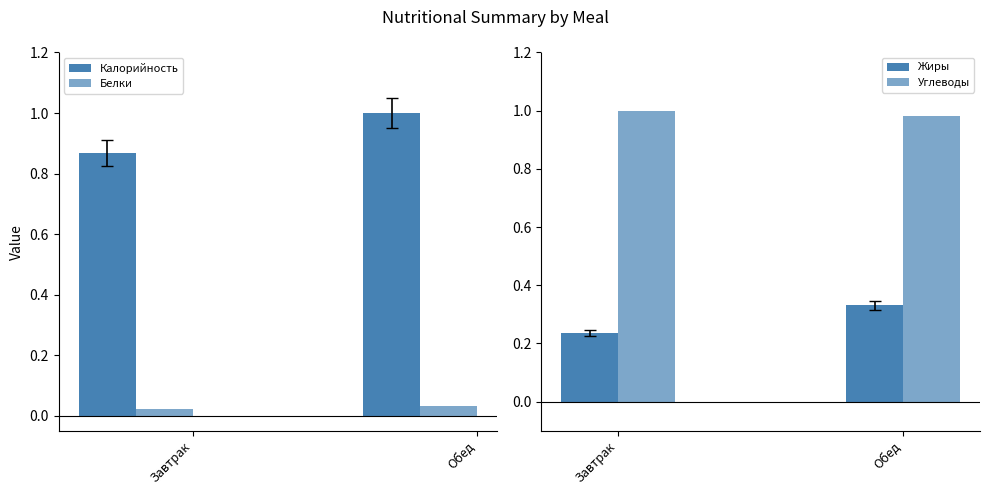

How many data points does each series have?

2